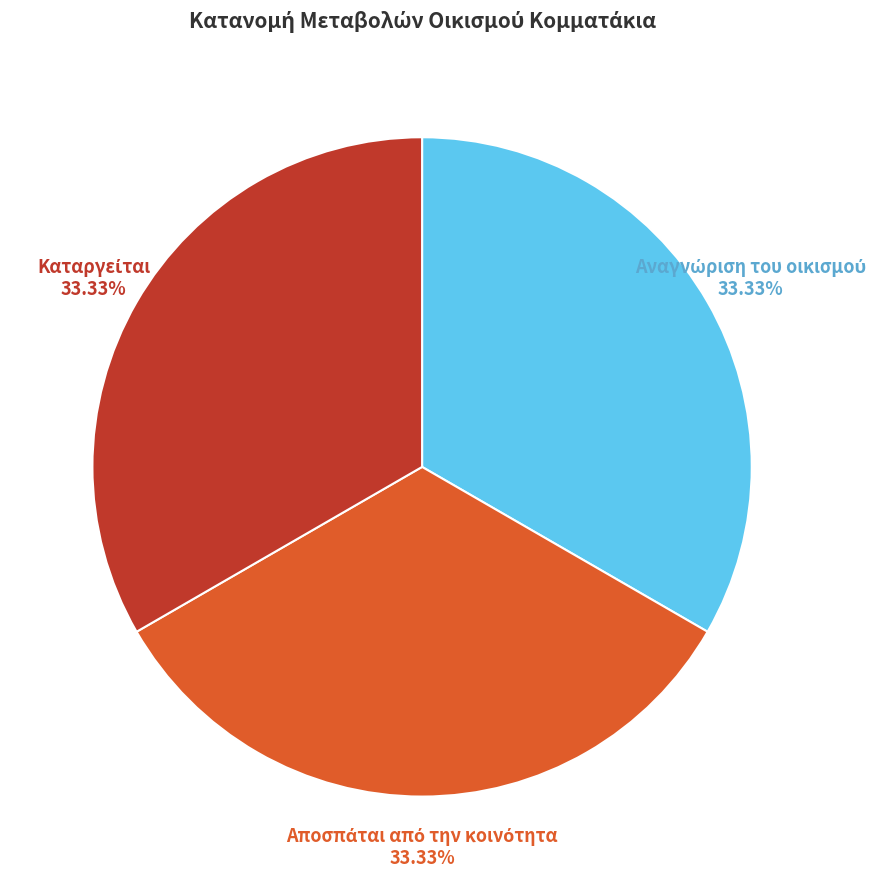

Is there a majority slice in this chart?

No